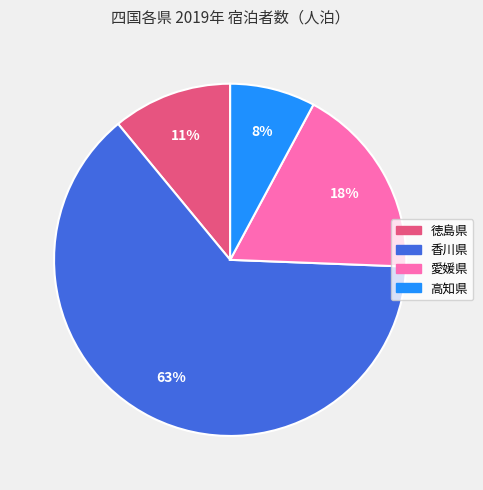

Which slice is the smallest?

高知県